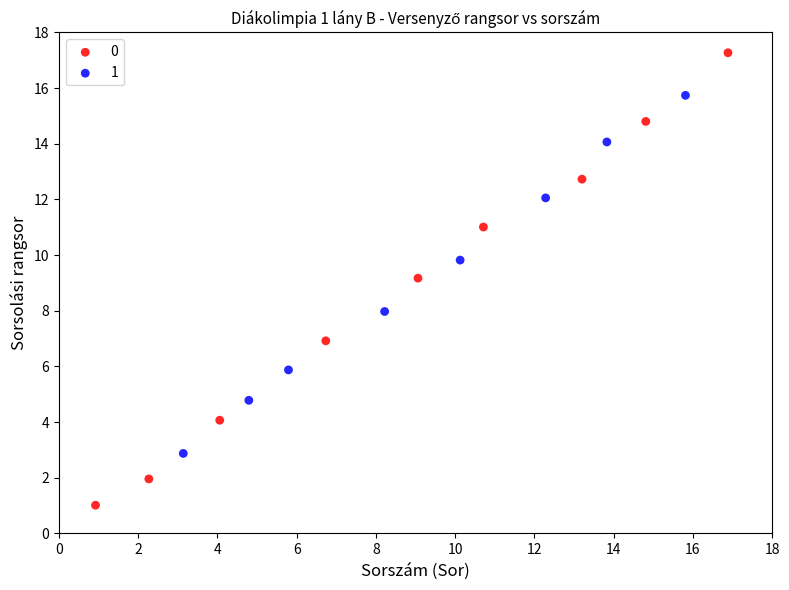

Which series contains the highest Y value?

0